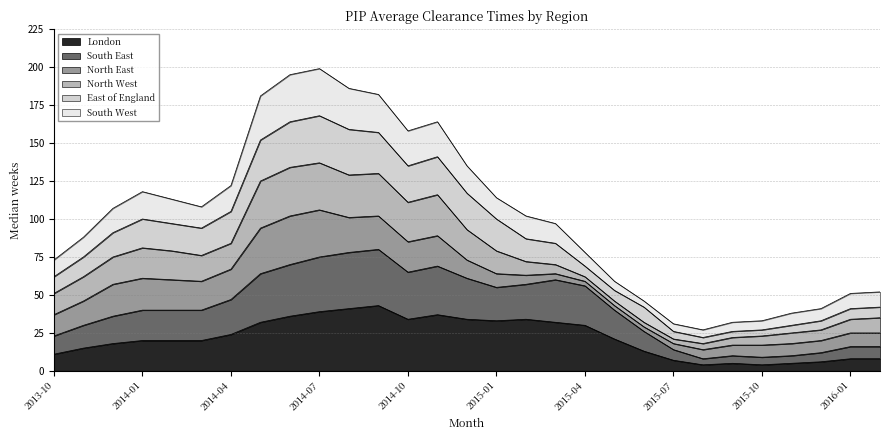

What are all the series names shown in the legend?

London, South East, North East, North West, East of England, South West